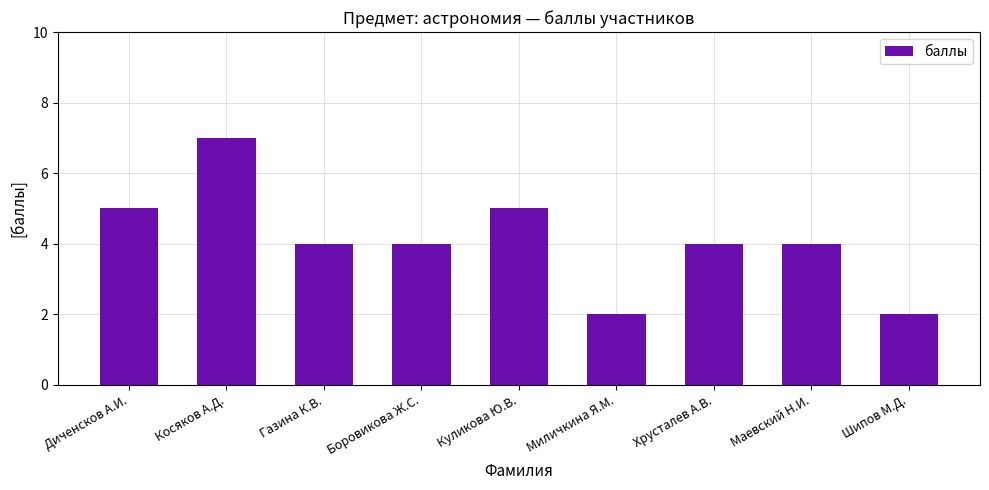

Reading right to left, list all the values displayed in this chart.

Шипов М.Д.=2	Маевский Н.И.=4	Хрусталев А.В.=4	Миличкина Я.М.=2	Куликова Ю.В.=5	Боровикова Ж.С.=4	Газина К.В.=4	Косяков А.Д.=7	Диченсков А.И.=5